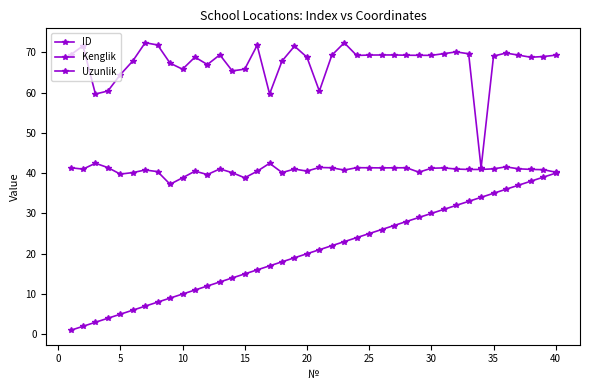

Which series has the largest range (max minus min)?

ID